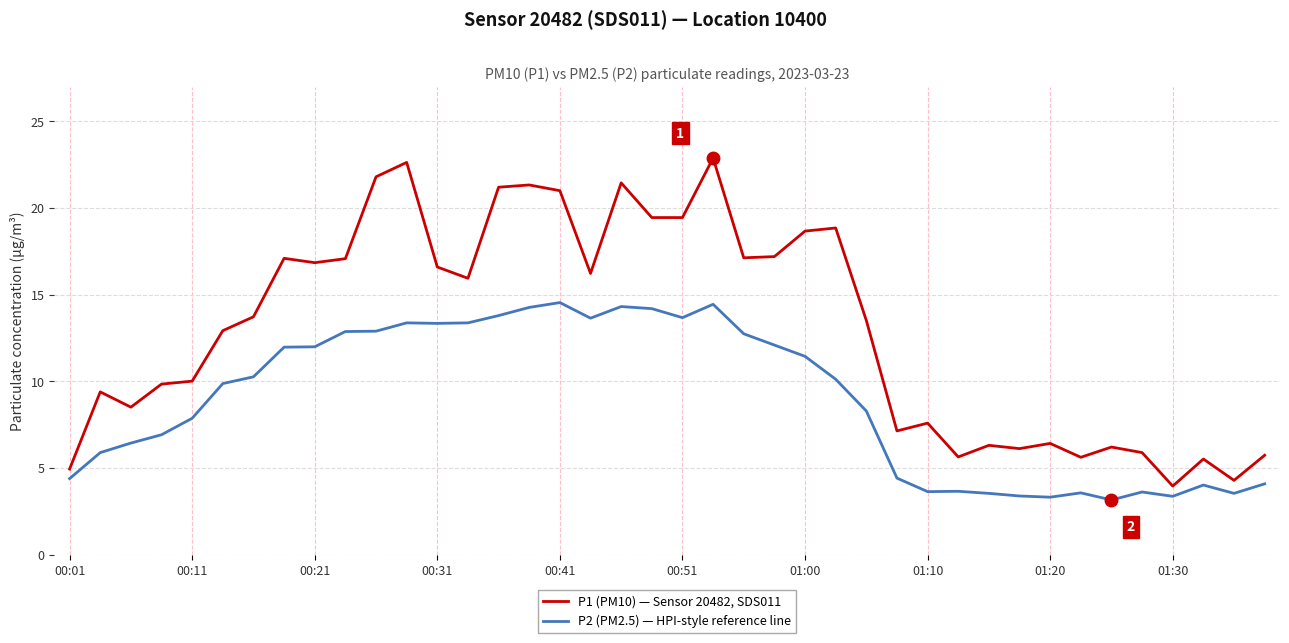

True or false: P2 (PM2.5) — HPI-style reference line and P1 (PM10) — Sensor 20482, SDS011 cross at least once.

False